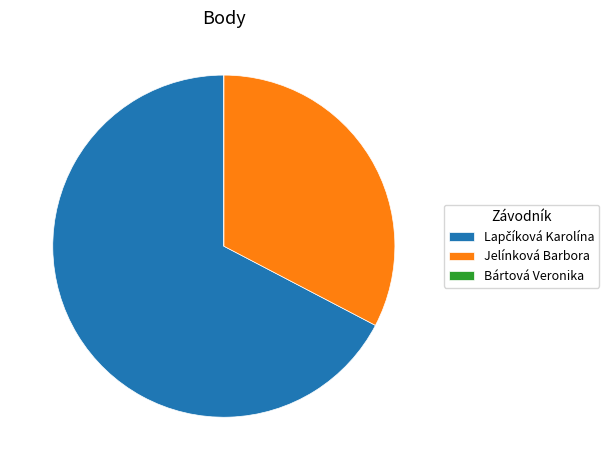

Is there any slice that represents more than half of the pie?

Yes